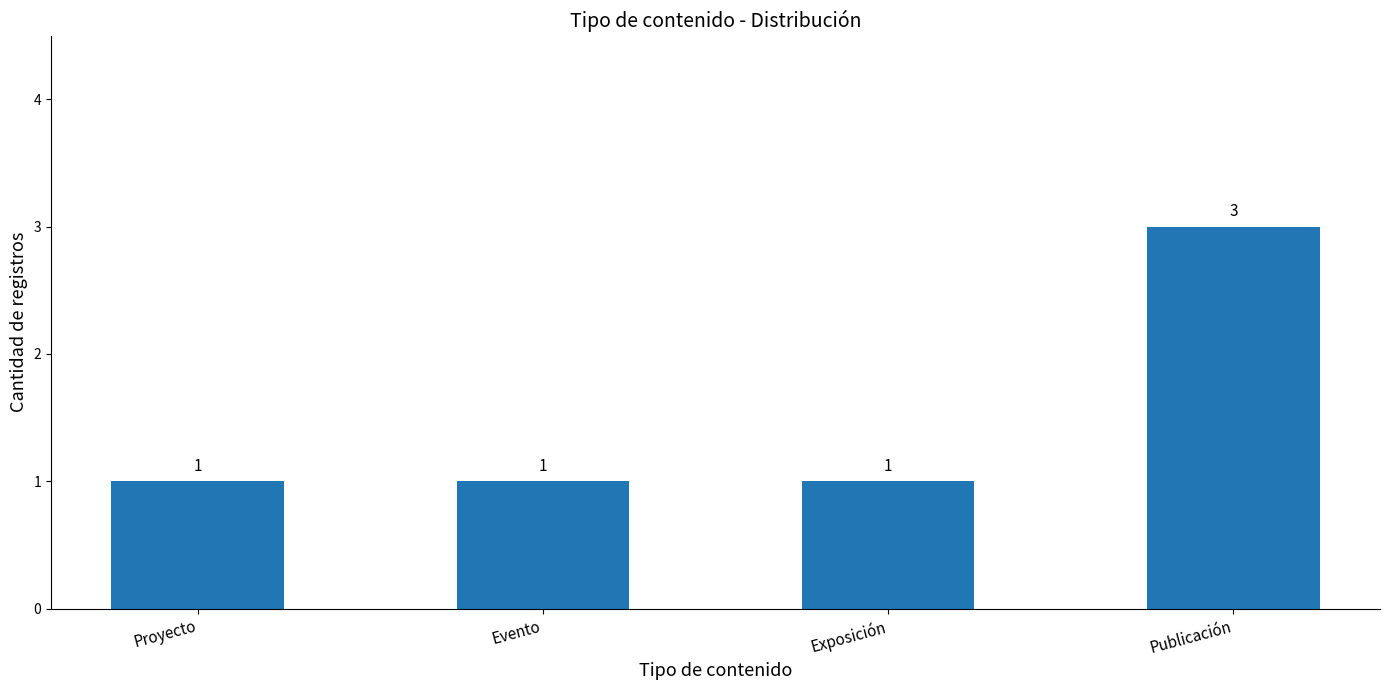

What is the difference between the maximum and second lowest values?

2